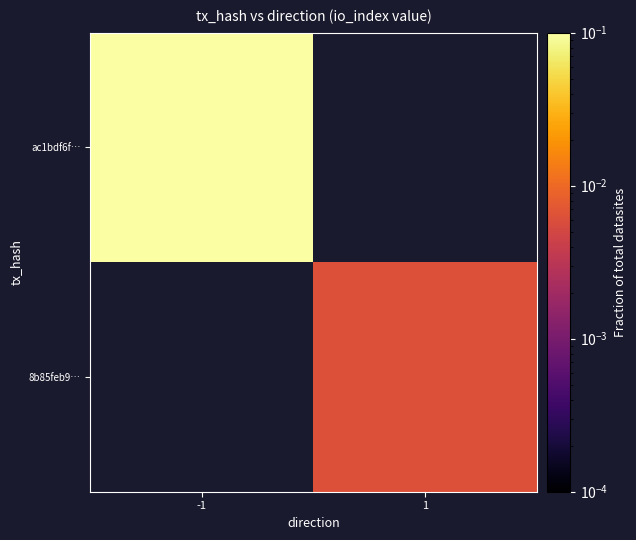

Which series has the largest range (max minus min)?

ac1bdf6f…